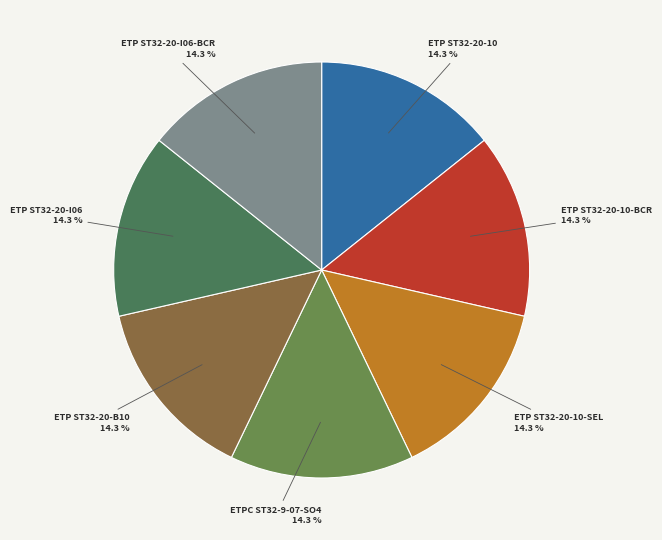

Which slice is the smallest?

ETP ST32-20-10